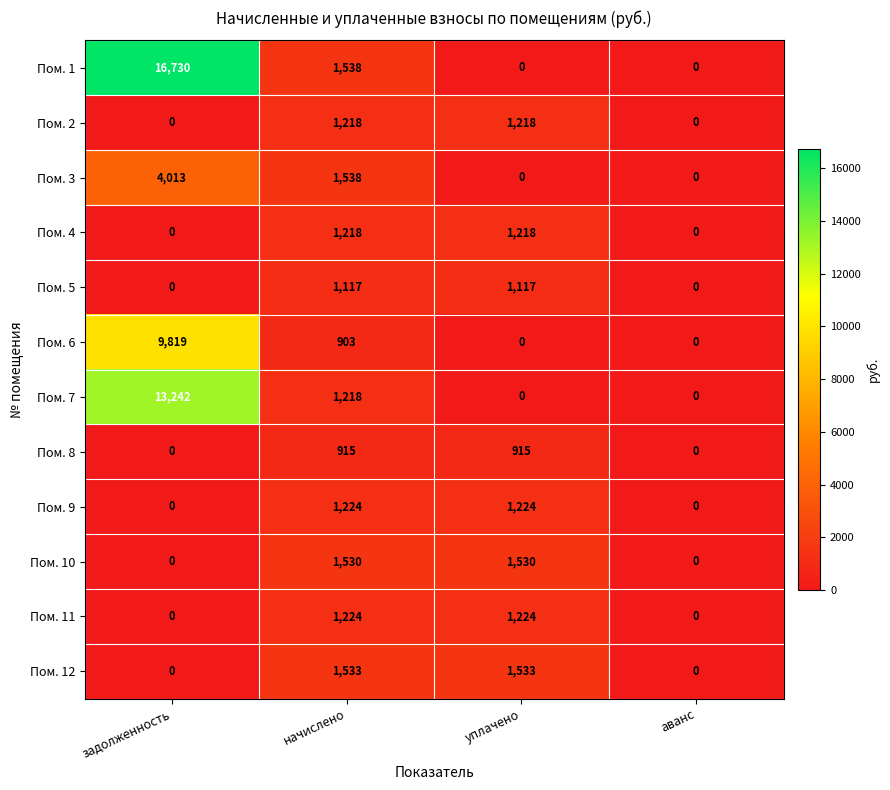

What is the average value of the Пом. 7 series?

3615